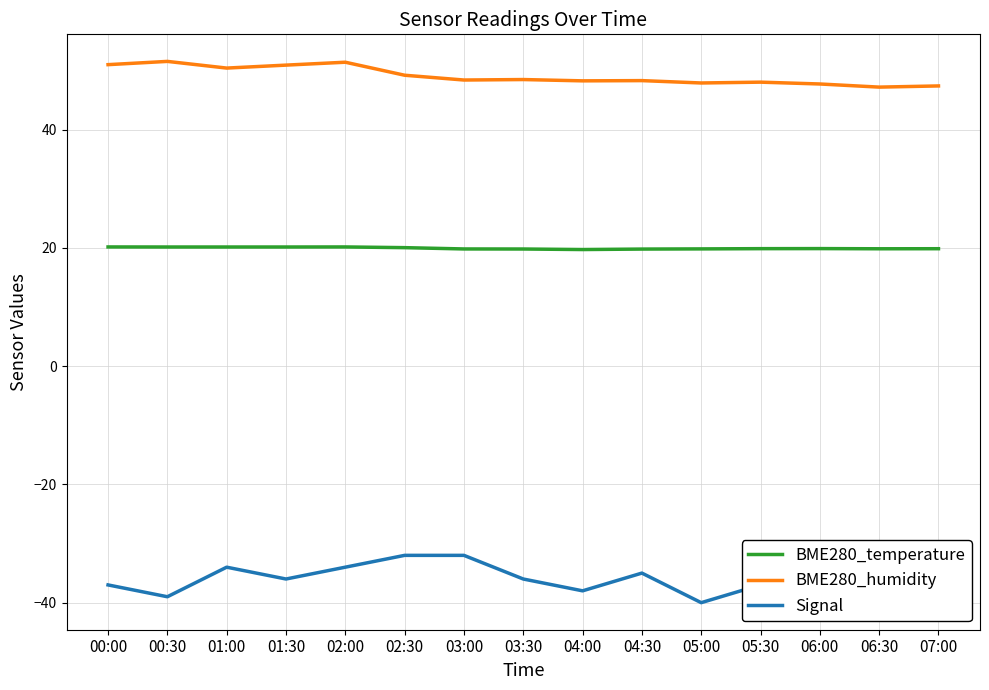

Reading right to left, transcribe all the data shown in this chart.

BME280_temperature: 07:00=19.9	06:30=19.9	06:00=19.9	05:30=19.9	05:00=19.8	04:30=19.8	04:00=19.7	03:30=19.8	03:00=19.8	02:30=20.0	02:00=20.2	01:30=20.1	01:00=20.1	00:30=20.1	00:00=20.2
BME280_humidity: 07:00=47.4	06:30=47.2	06:00=47.7	05:30=48.0	05:00=47.9	04:30=48.3	04:00=48.2	03:30=48.5	03:00=48.4	02:30=49.2	02:00=51.4	01:30=50.9	01:00=50.4	00:30=51.5	00:00=51.0
Signal: 07:00=-35.0	06:30=-32.0	06:00=-39.0	05:30=-37.0	05:00=-40.0	04:30=-35.0	04:00=-38.0	03:30=-36.0	03:00=-32.0	02:30=-32.0	02:00=-34.0	01:30=-36.0	01:00=-34.0	00:30=-39.0	00:00=-37.0